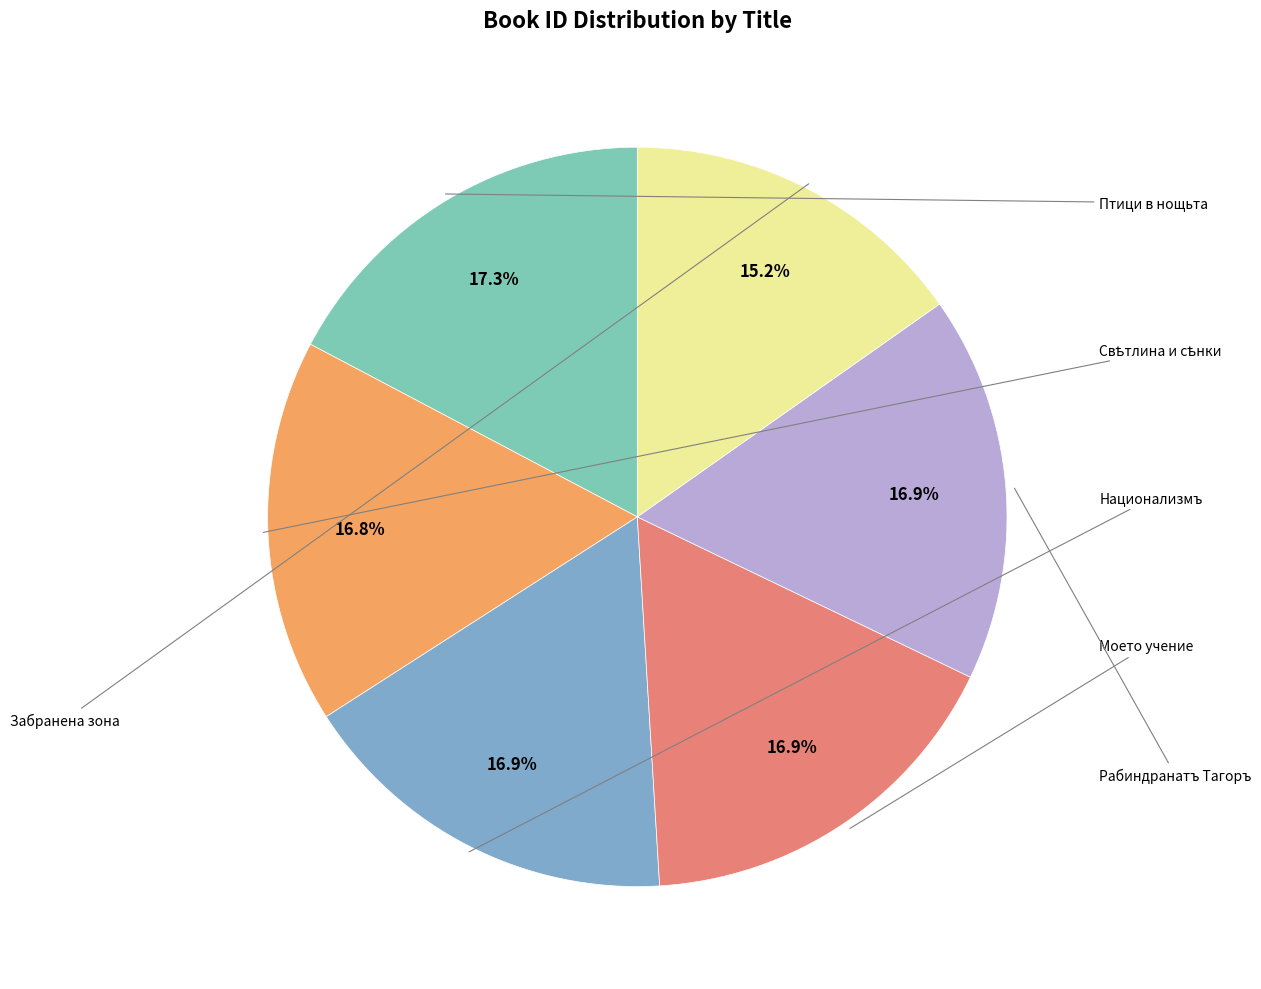

The Забранена зона slice represents 28% of the pie. True or false?

False